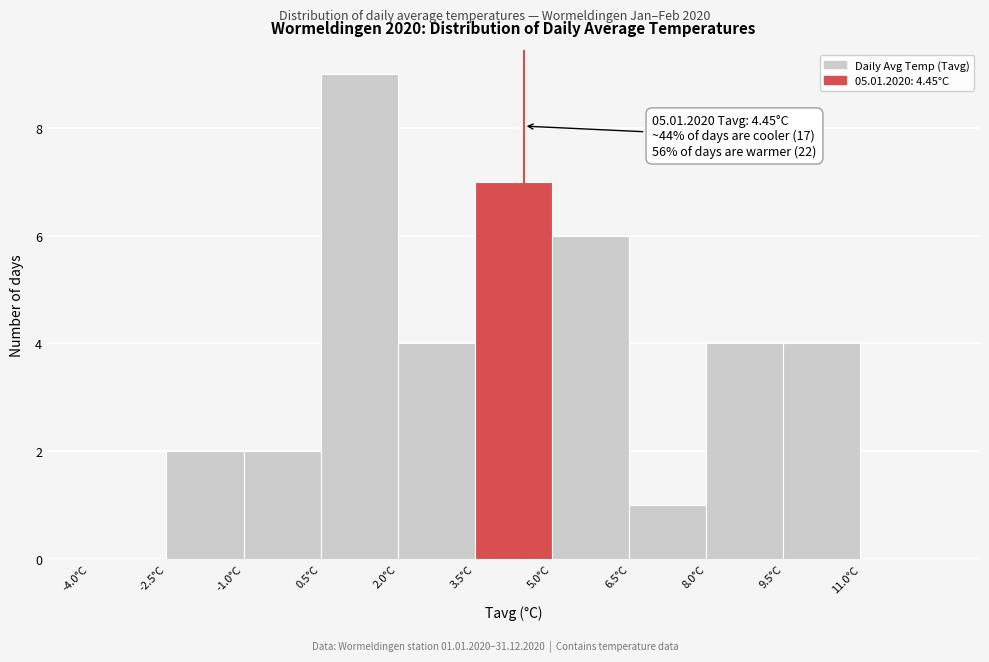

Over which range of the x-axis is the bar tallest?

0.5 to 2.0